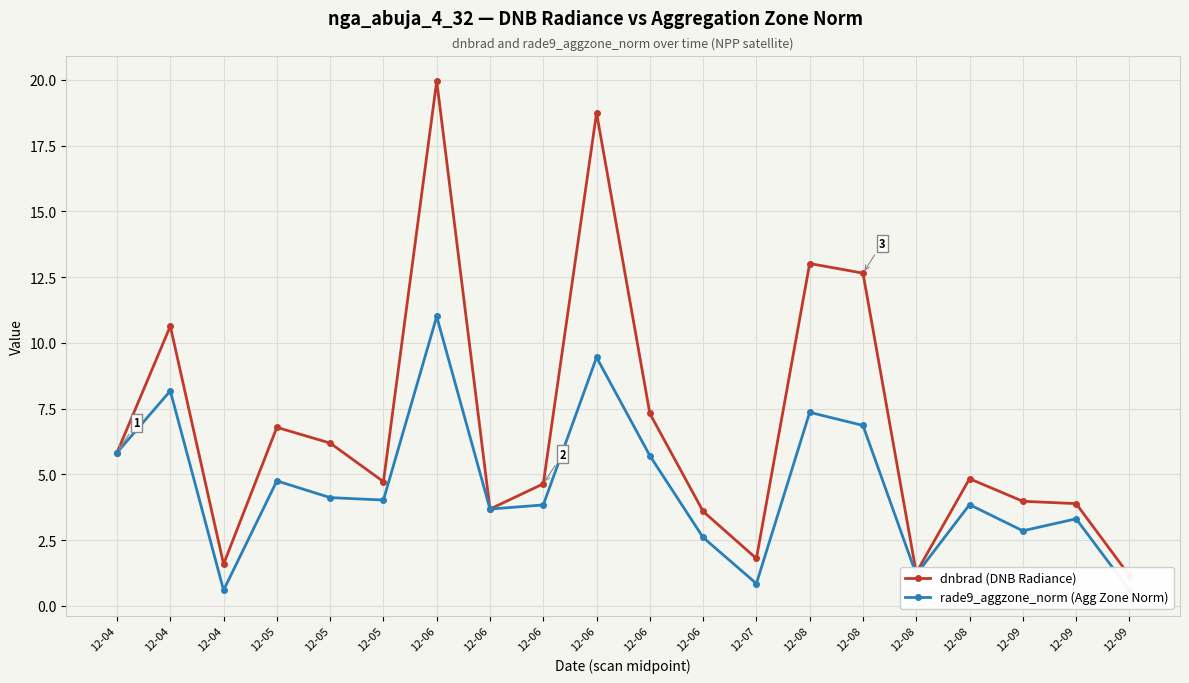

At which label does dnbrad (DNB Radiance) reach its peak?

12-06